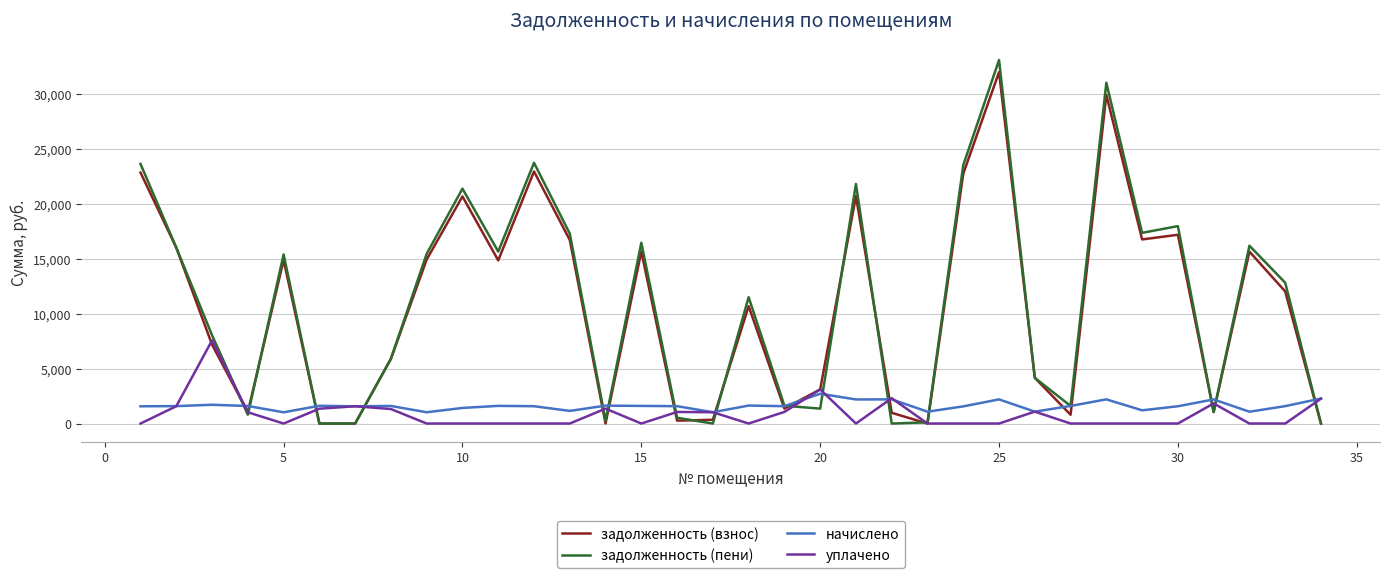

Is this an area chart (filled region under the line)?

No